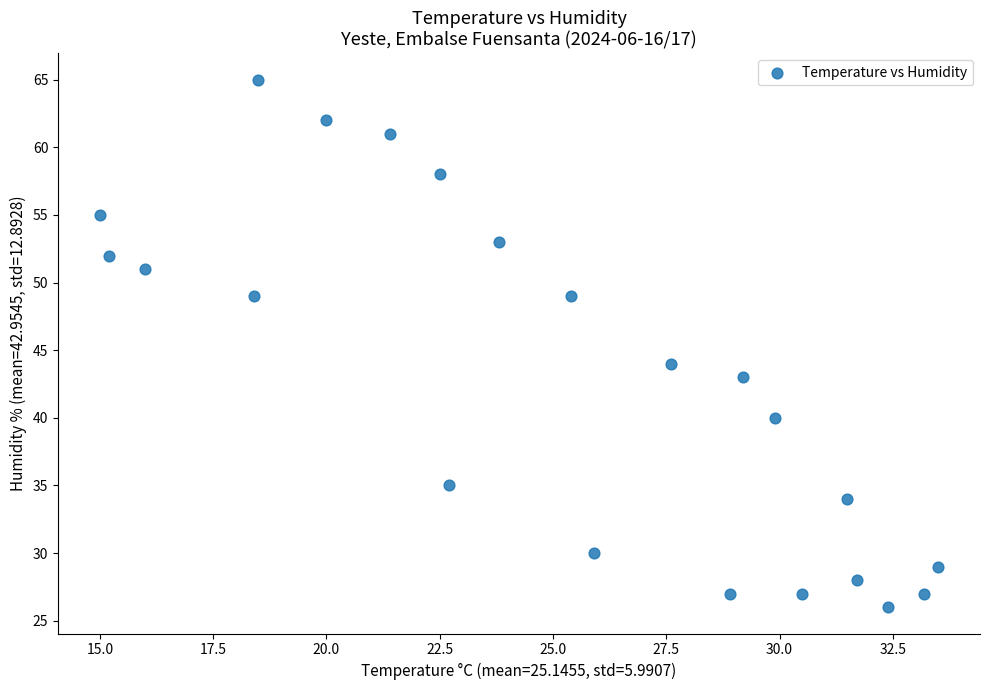

What is the range of Y values (max minus min)?

39